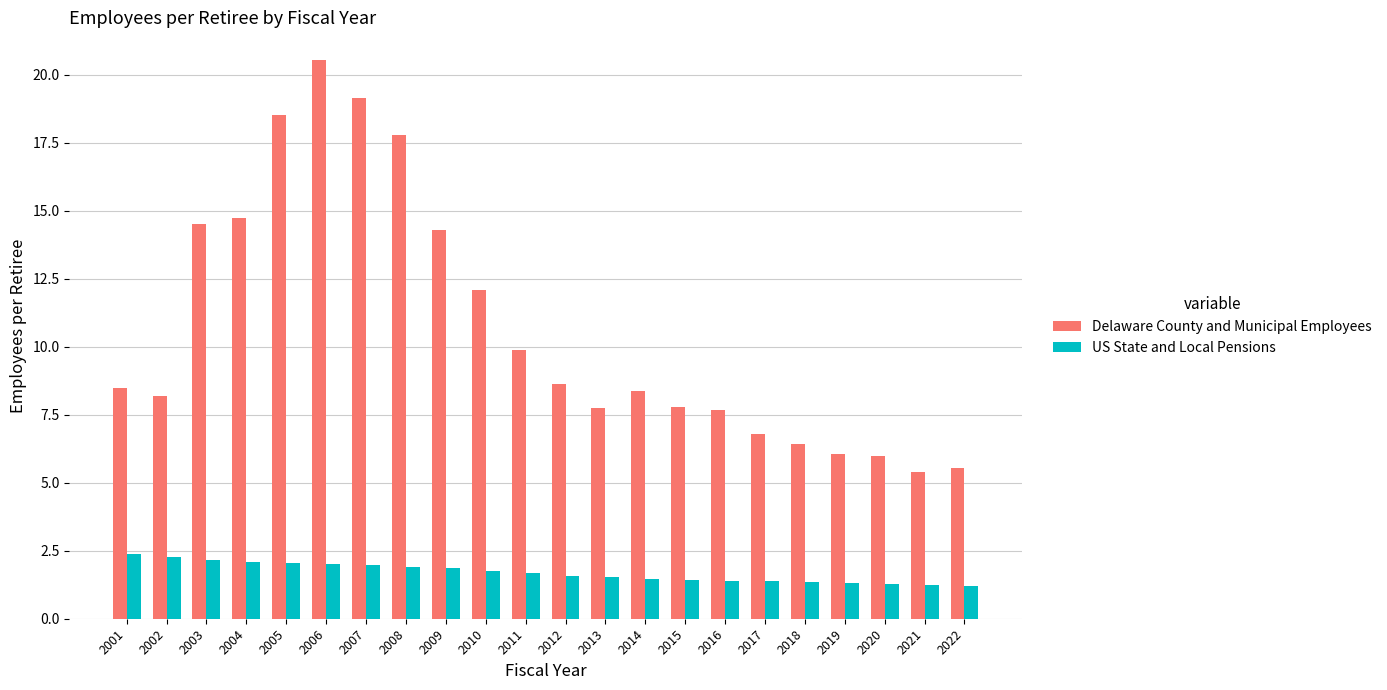

Rank the series by their average value, from lowest to highest.

US State and Local Pensions, Delaware County and Municipal Employees